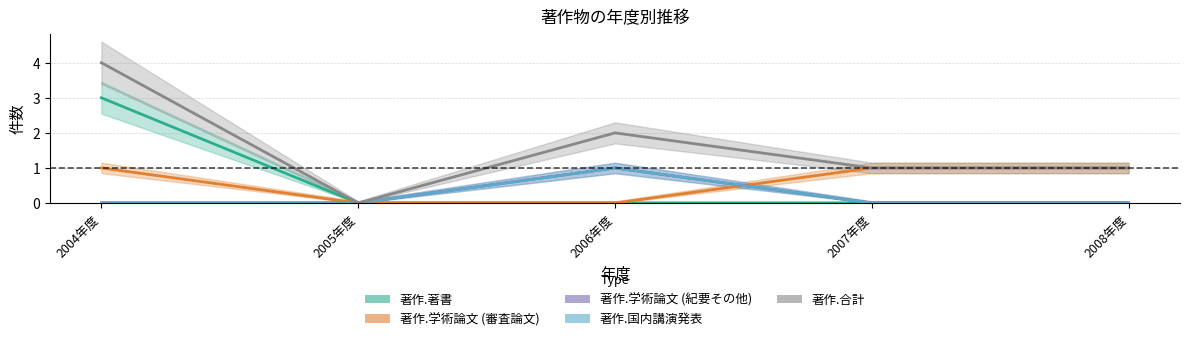

Reading left to right, list all the values displayed in this chart.

著作.著書: 3	0	0	0	0
著作.学術論文 (審査論文): 1	0	0	1	1
著作.学術論文 (紀要その他): 0	0	1	0	0
著作.国内講演発表: 0	0	1	0	0
著作.合計: 4	0	2	1	1